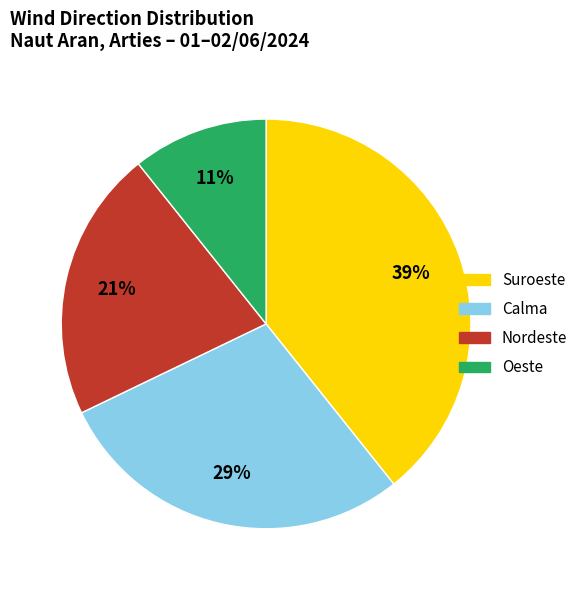

To the nearest percent, what is the average slice percentage?

25%